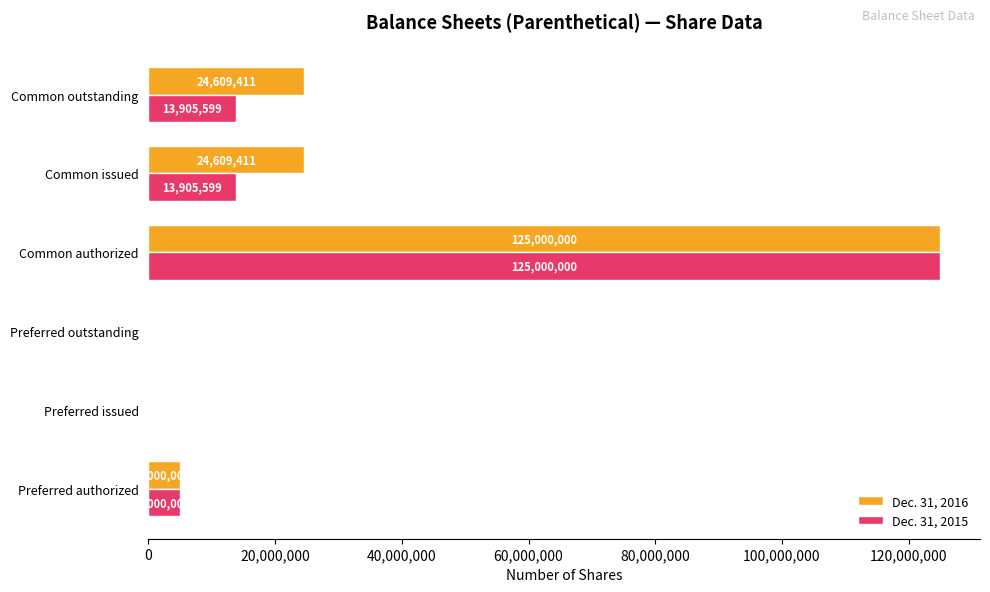

Which series has the largest total across all categories?

Dec. 31, 2016